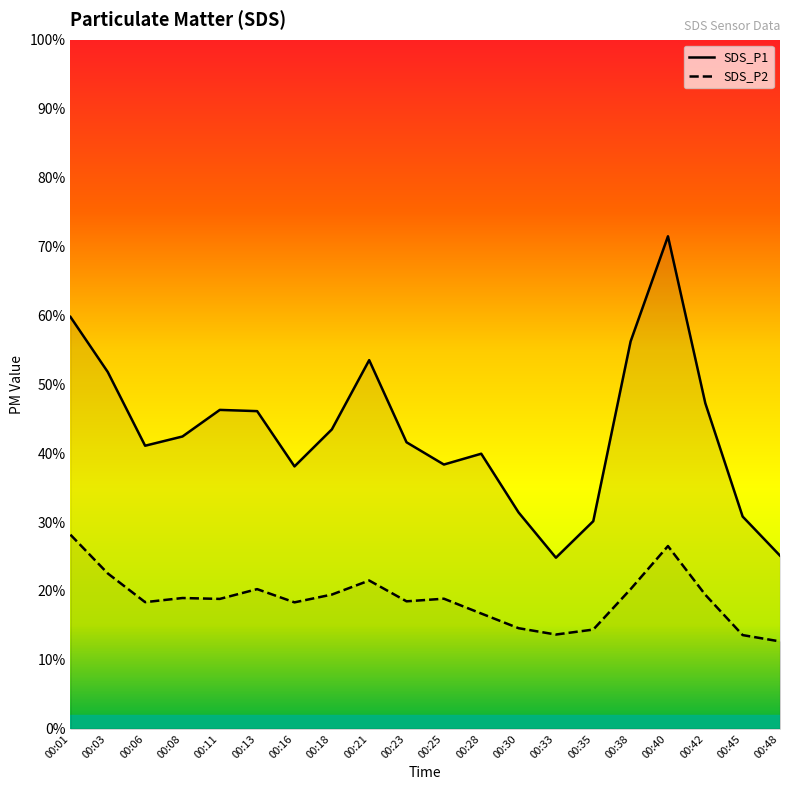

The SDS_P2 series shows 16.1 at 00:40. True or false?

False